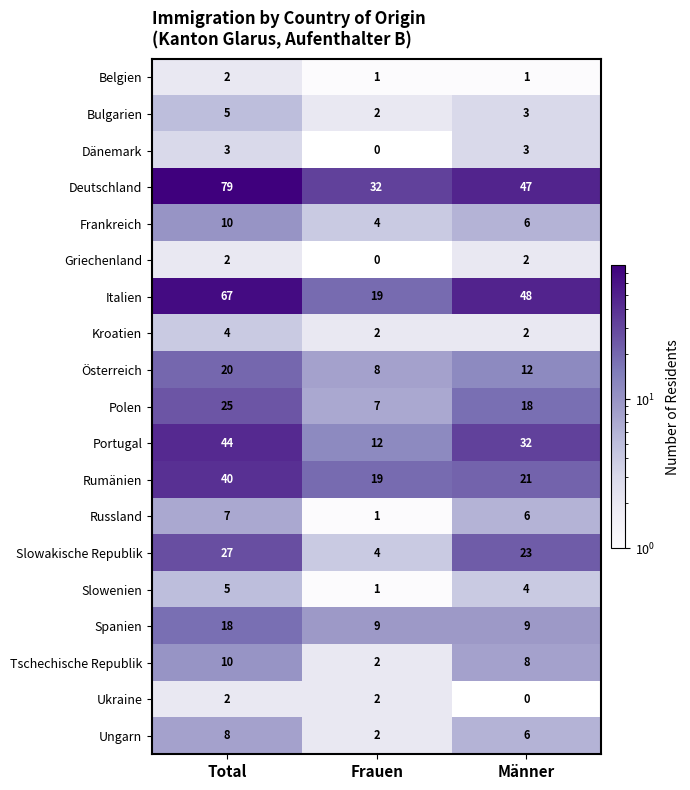

Between Frauen and Männer, which series saw the biggest shift?

Italien